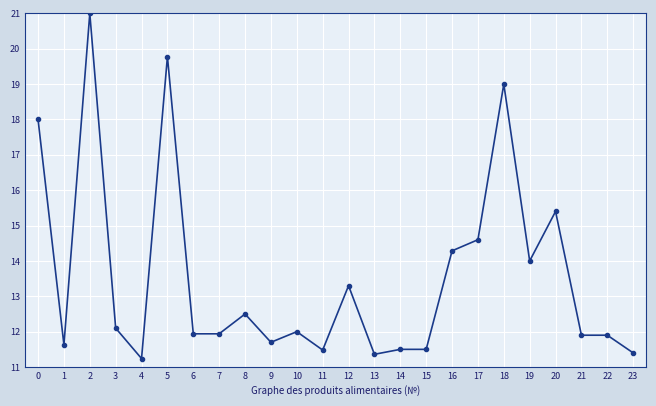

What is the value of the 5th point from the left?

11.2